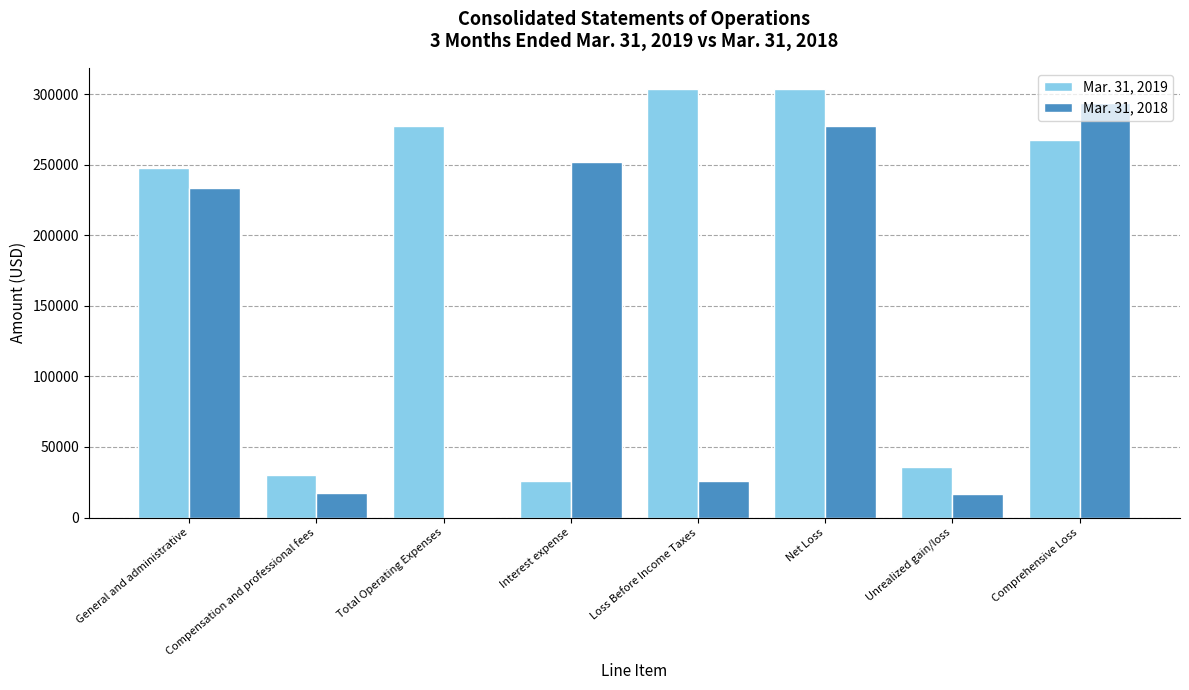

Which series changed the most between Loss Before Income Taxes and Unrealized gain/loss?

Mar. 31, 2019